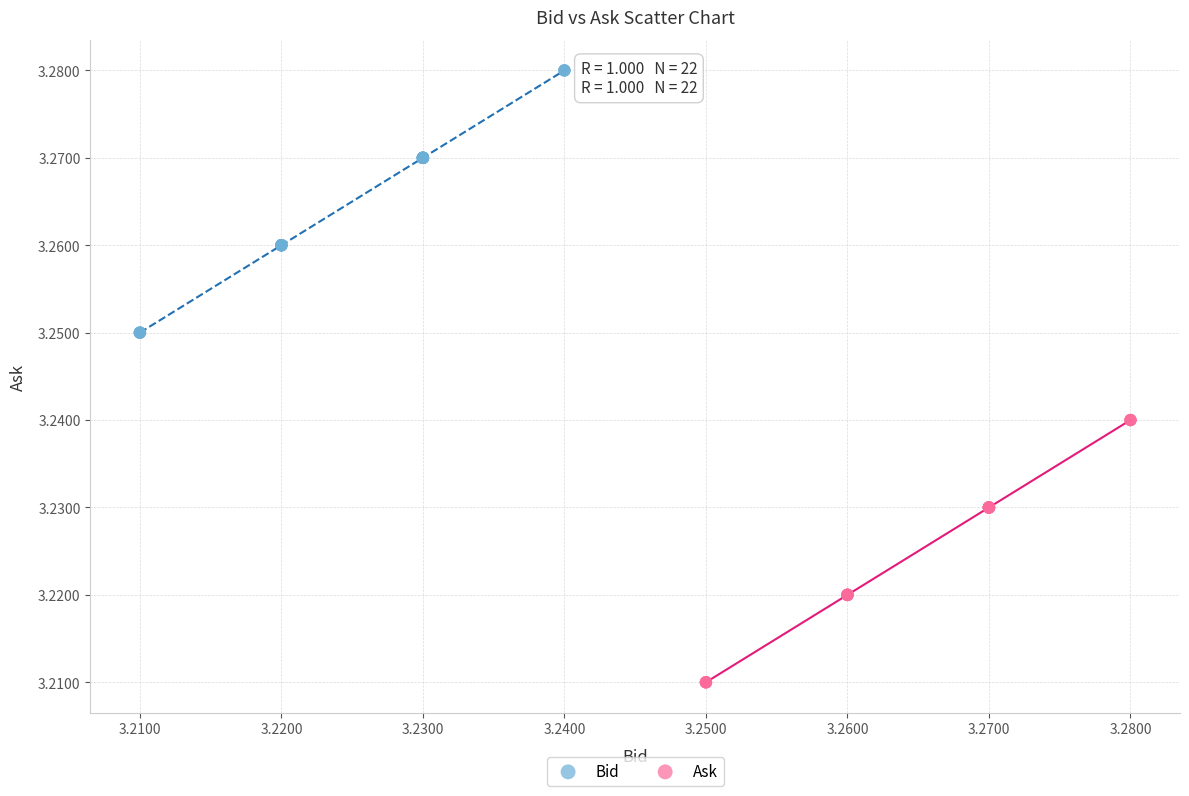

Which series contains the lowest Y value?

Ask